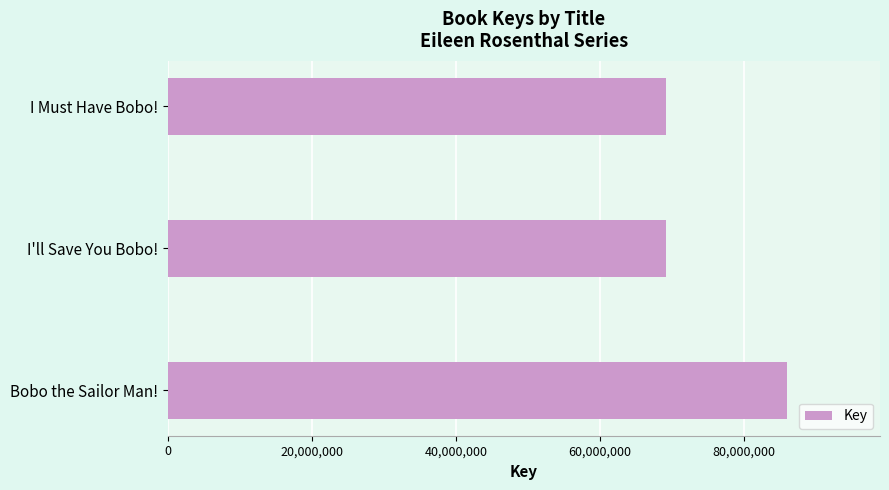

The value at I Must Have Bobo! is 106156495. True or false?

False